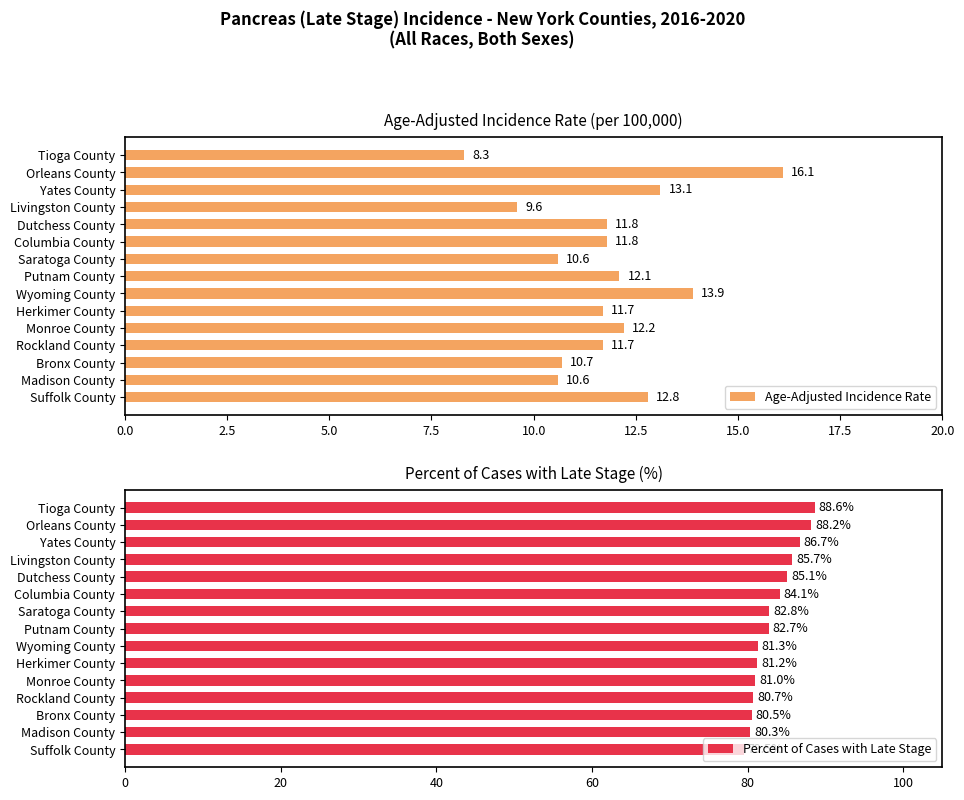

What is the sum of the Age-Adjusted Incidence Rate values at Bronx County and Suffolk County?

23.5